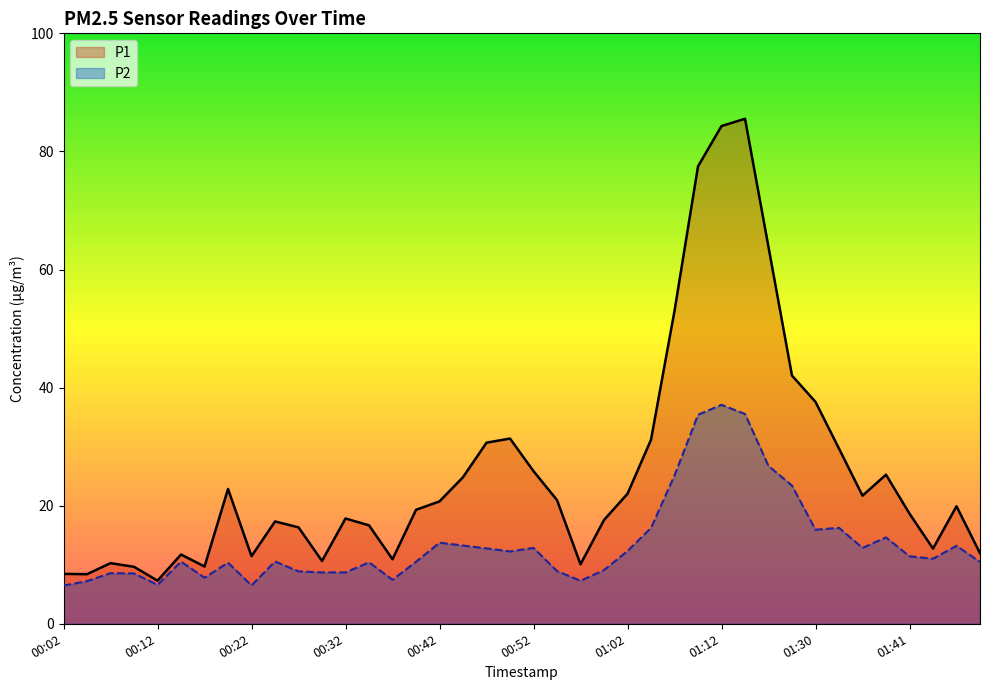

True or false: P1 and P2 intersect in this chart.

False